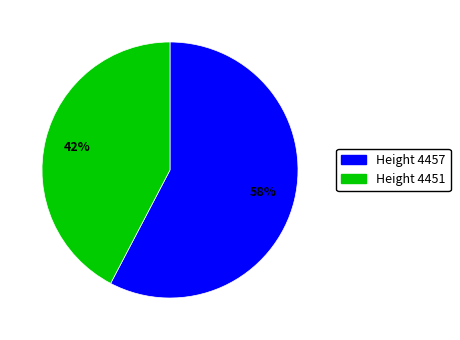

To the nearest percent, what is the average slice percentage?

50%